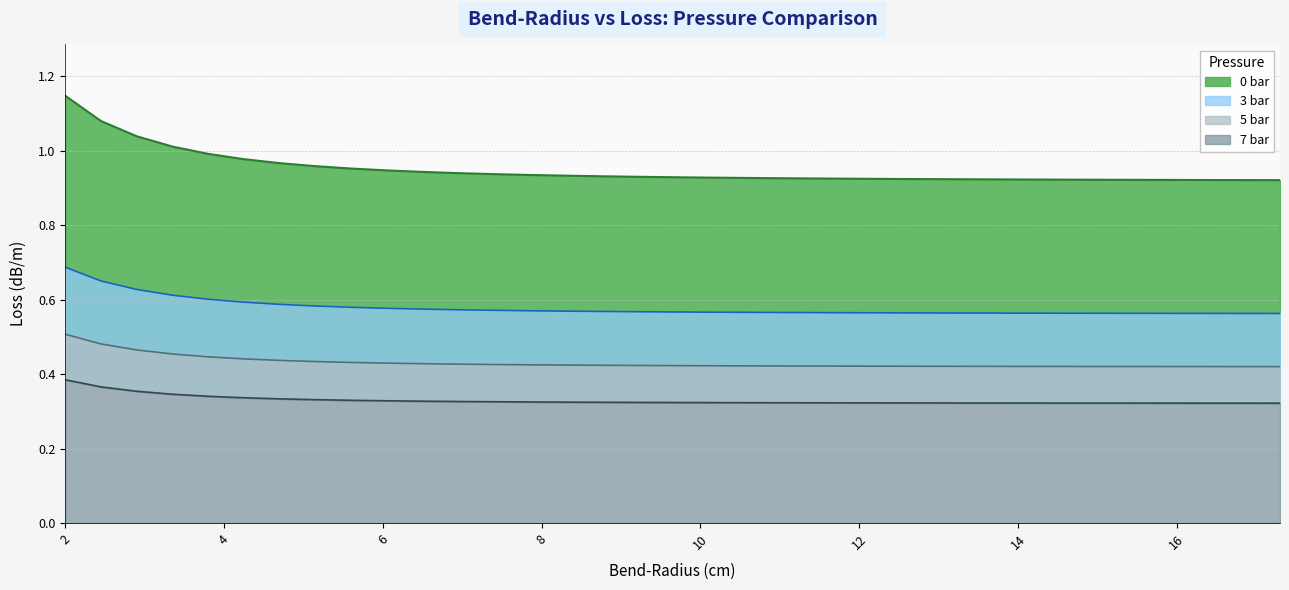

What is the average value of the 0 bar series?

0.9